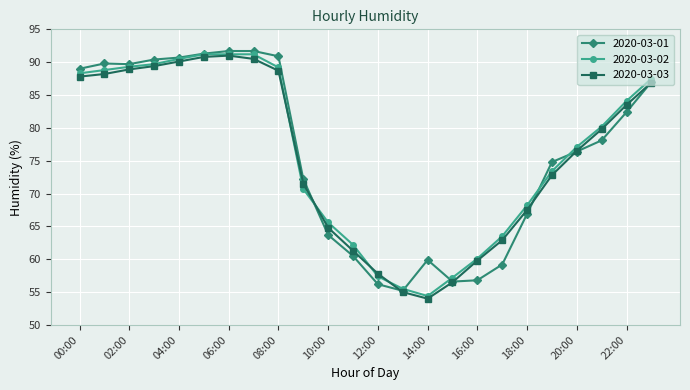

At how many categories does at least one series exceed 87?

10